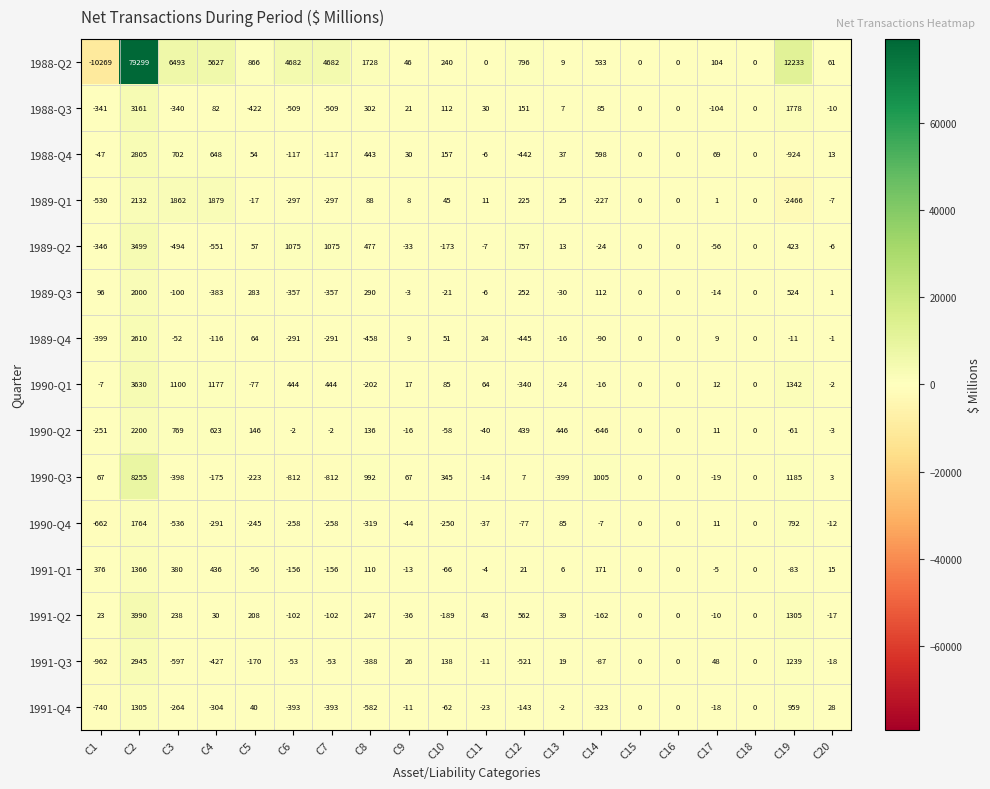

Which series changed the most between C6 and C13?

1988-Q2